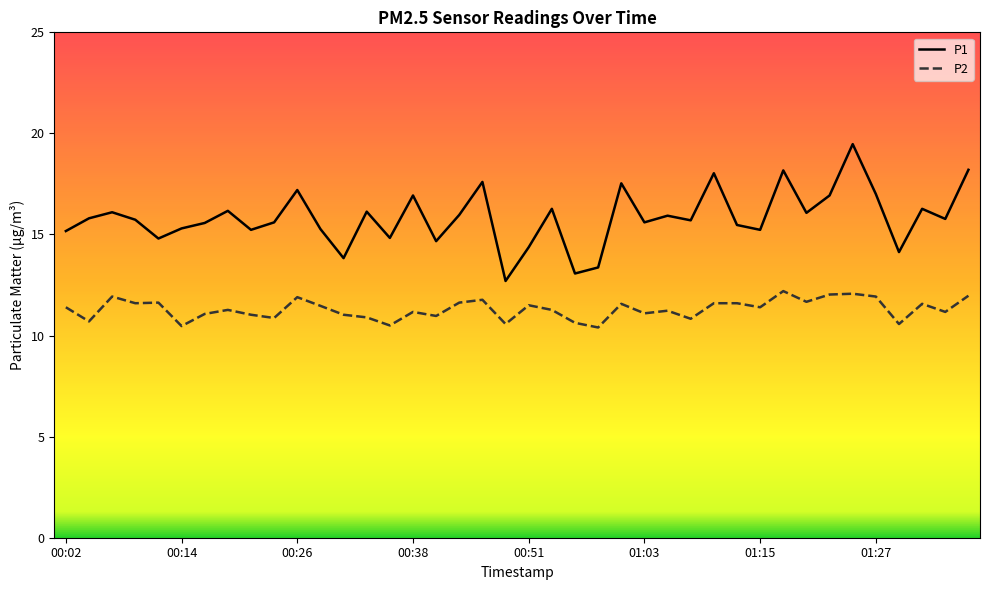

True or false: P1 and P2 cross at least once.

False